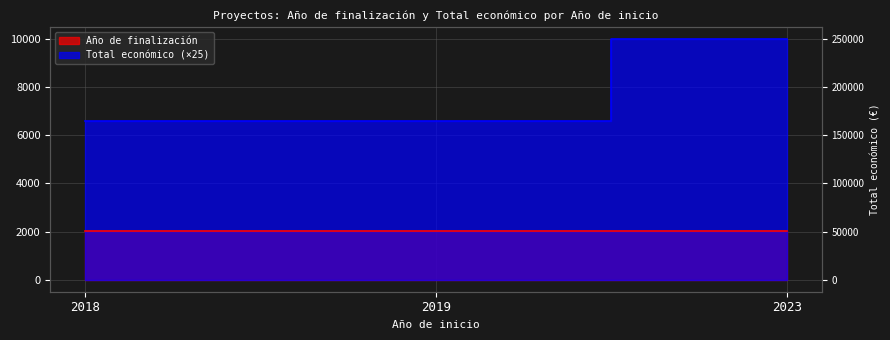

What is the minimum value shown in the chart?

2021